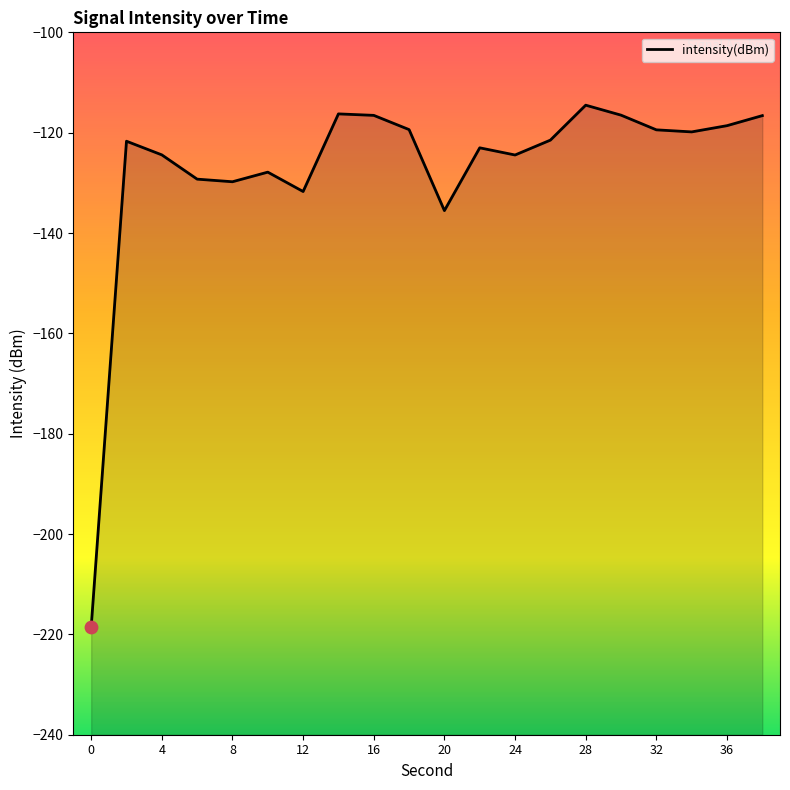

What is the change in value from 10 to 13?

+14.0